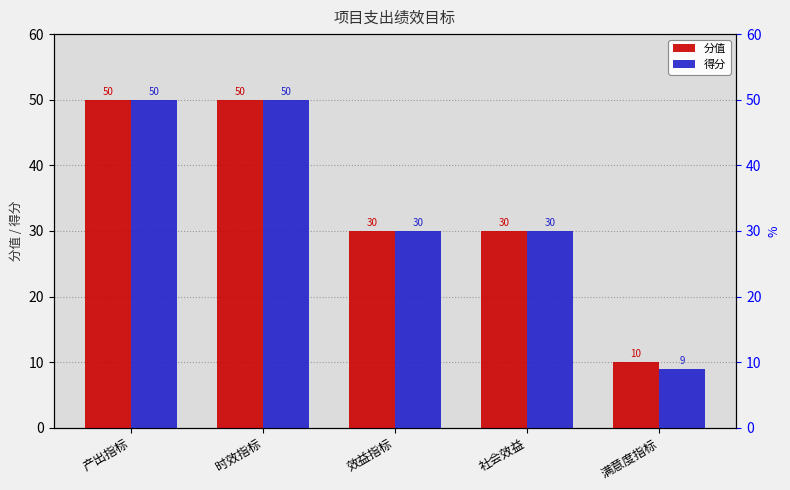

What is the total value across all series at 时效指标?

100